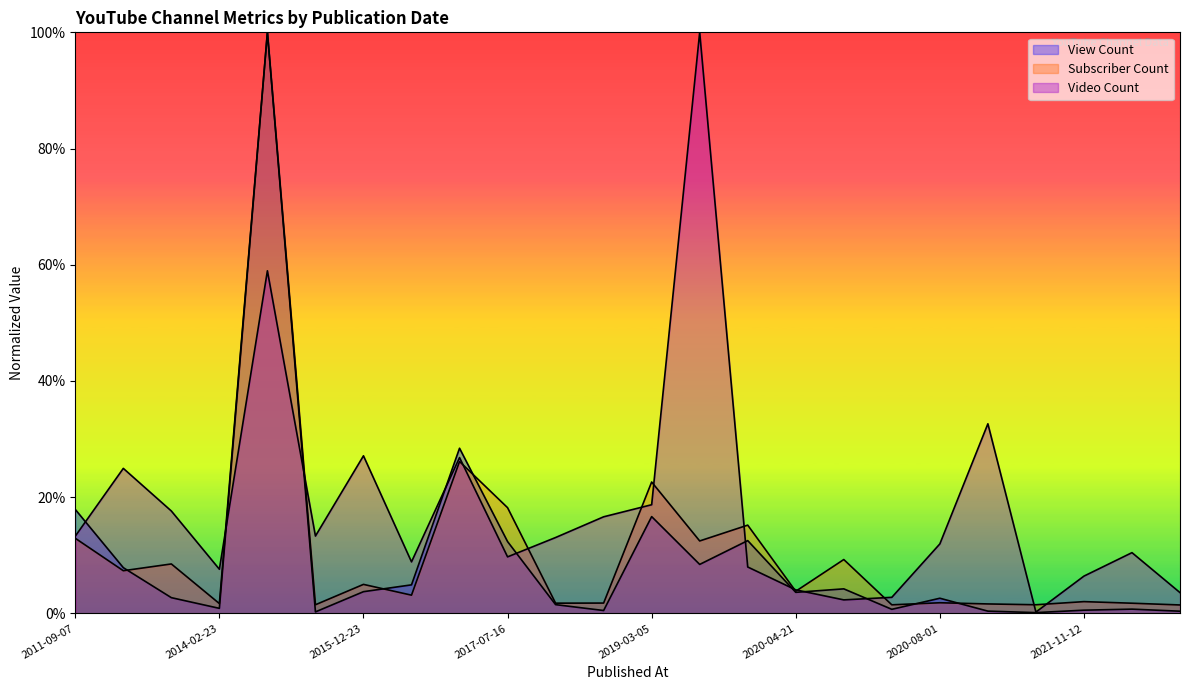

What is the label of the 21st point from the left?

2021-08-25